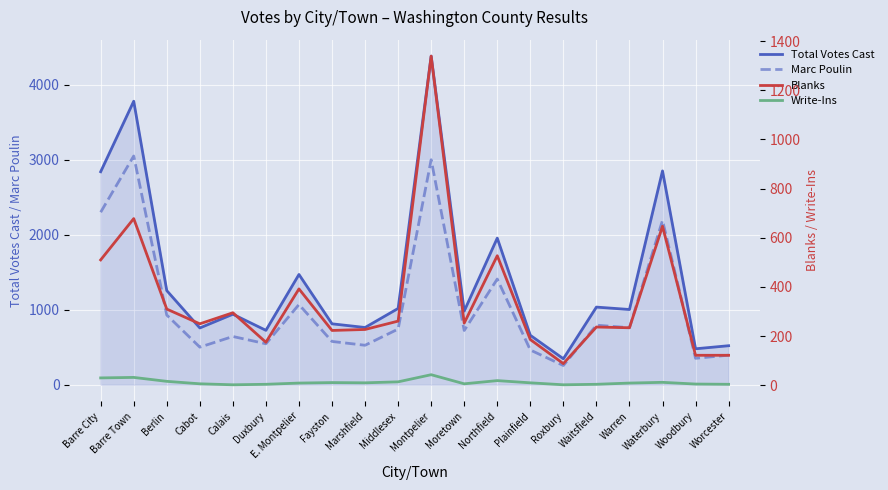

What is the average value of the Marc Poulin series?

1062